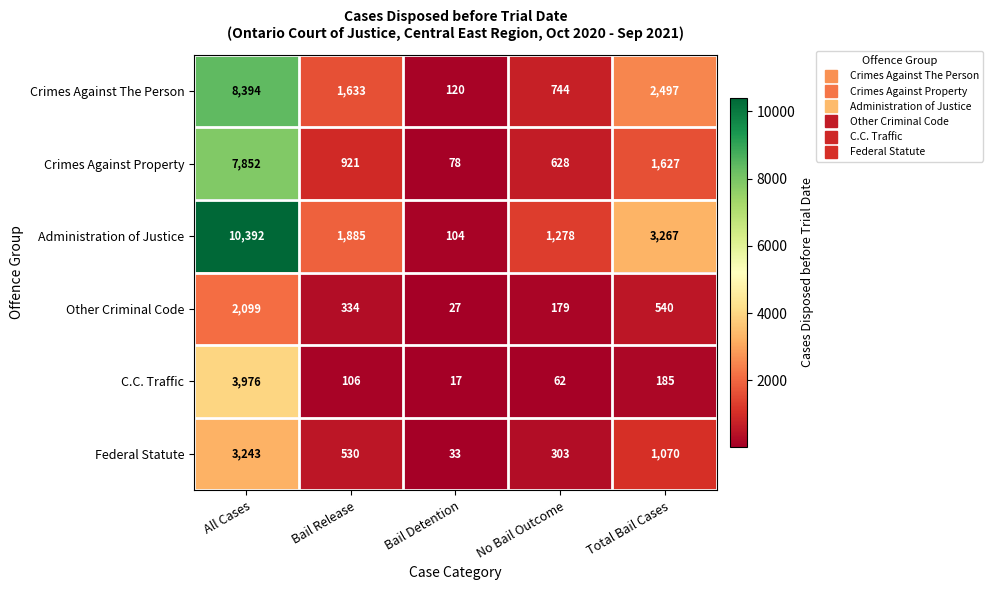

True or false: Crimes Against Property has a value of 78 at Bail Detention.

True